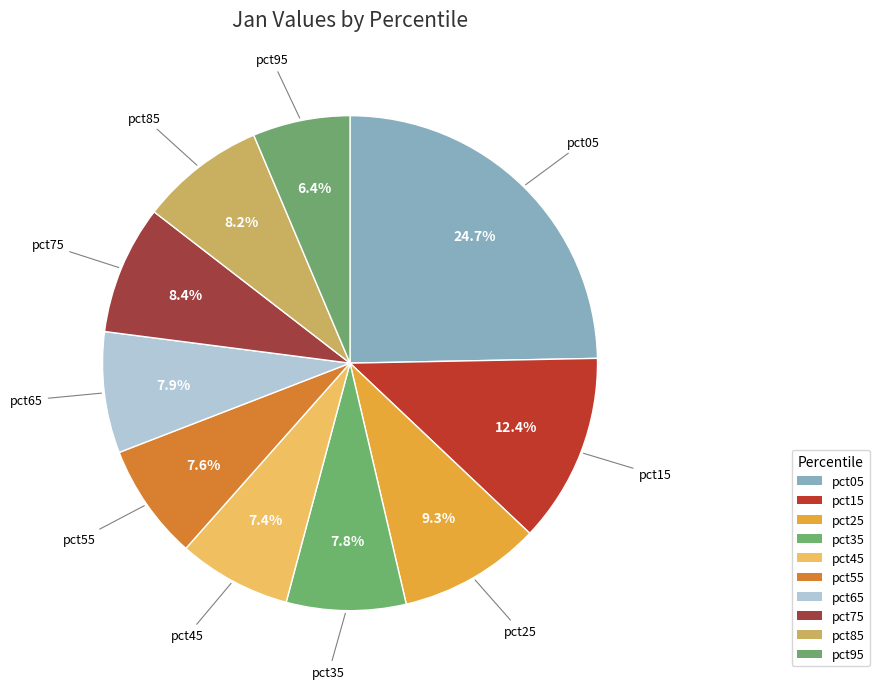

To the nearest percent, what is the combined percentage of pct75 and pct35?

16%